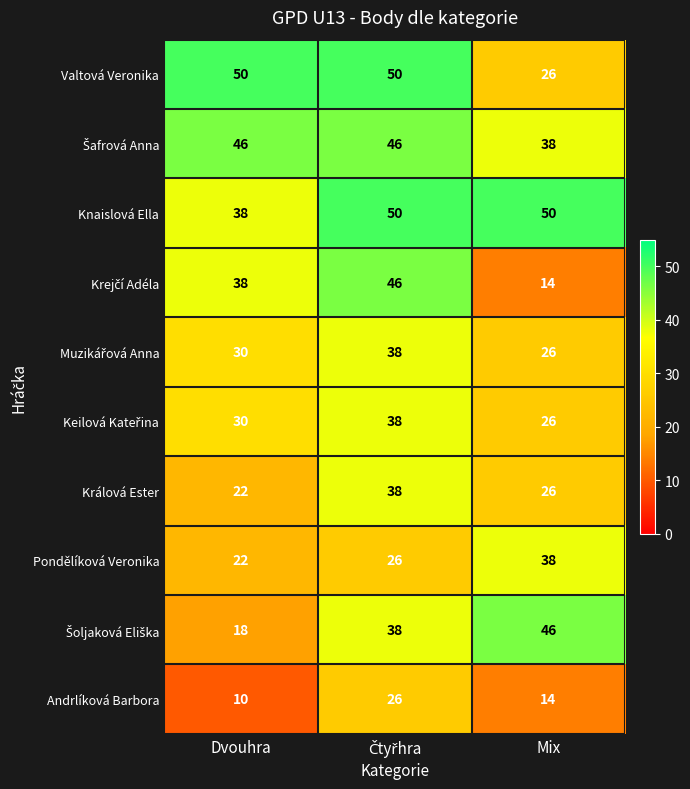

Count the Andrlíková Barbora values in the range 10 to 26.

3